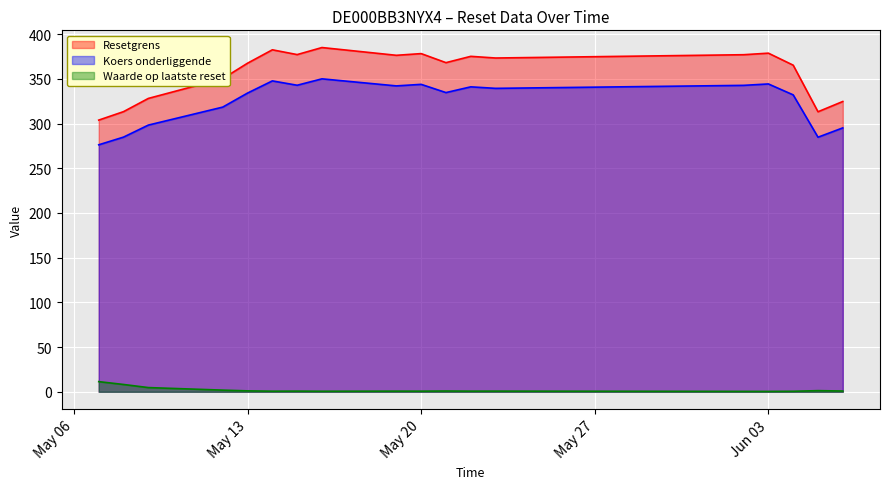

How many categories are shown in the chart?

18